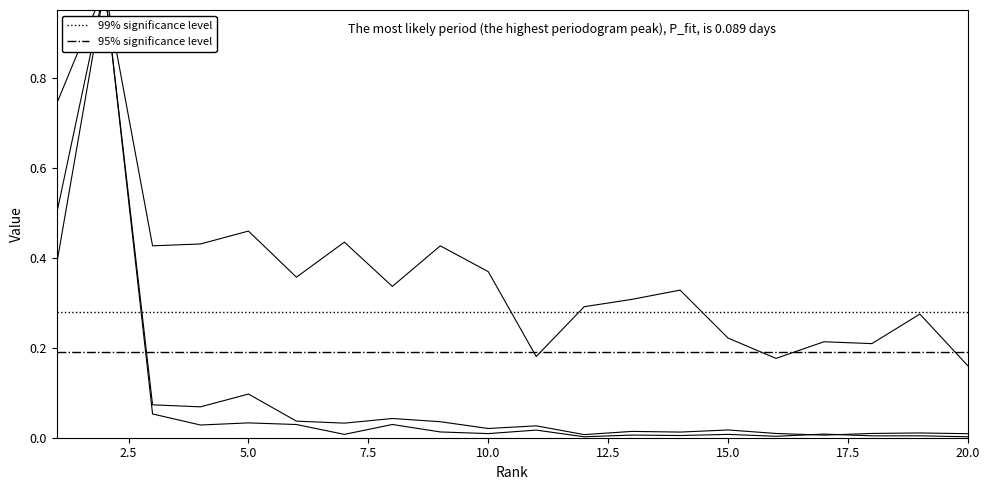

Does the chart have visible grid lines?

No